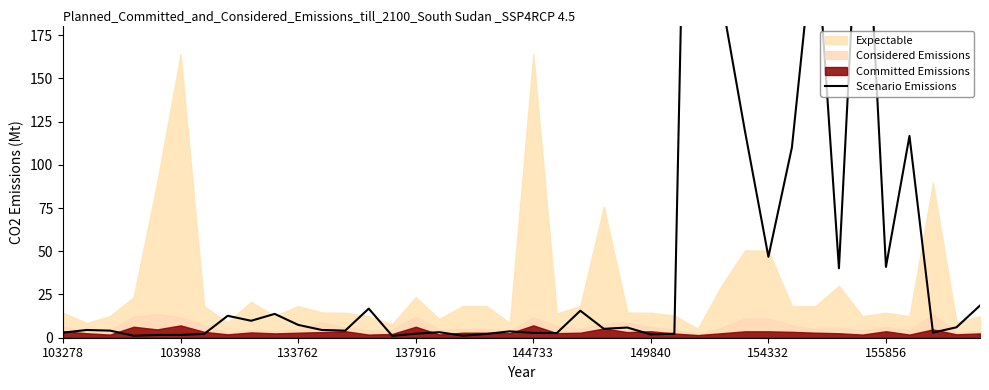

How many points are higher than both their immediate neighbors (excluding endpoints)?

12